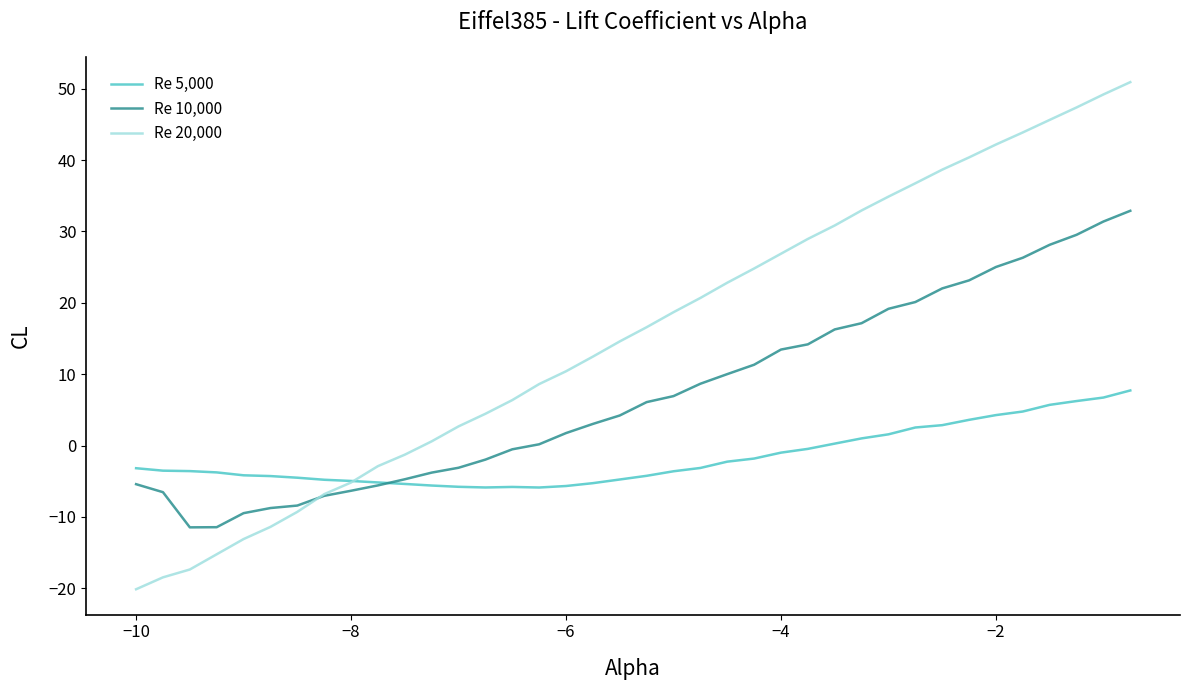

What is the highest value of the Re 20,000 series?

50.9